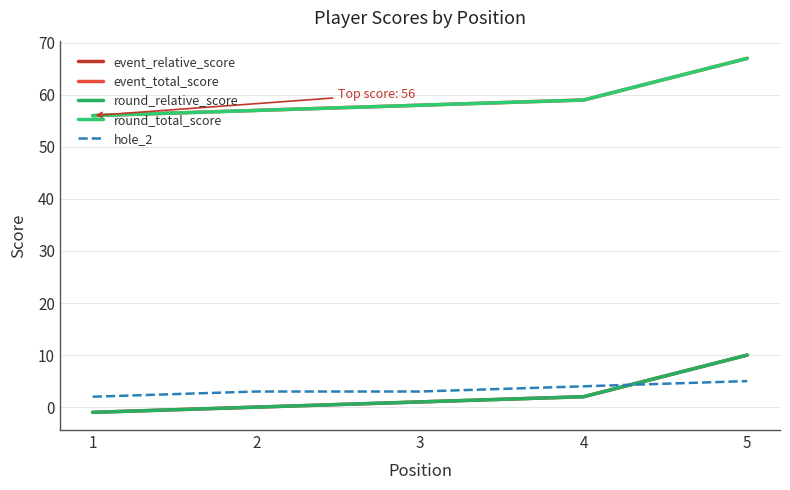

Reading right to left, extract all data points from this chart.

event_relative_score: 10	2	1	0	-1
event_total_score: 67	59	58	57	56
round_relative_score: 10	2	1	0	-1
round_total_score: 67	59	58	57	56
hole_2: 5	4	3	3	2